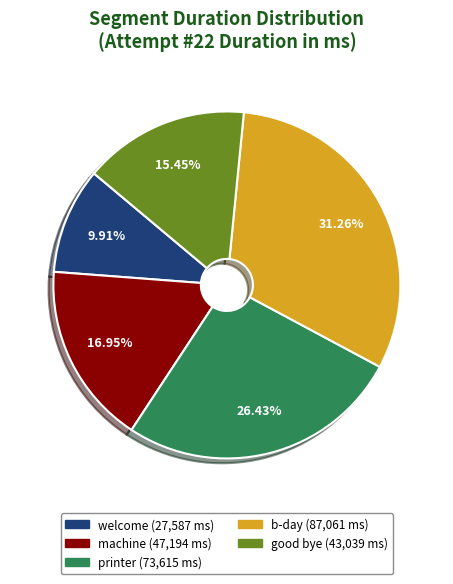

Does any single category account for the majority?

No